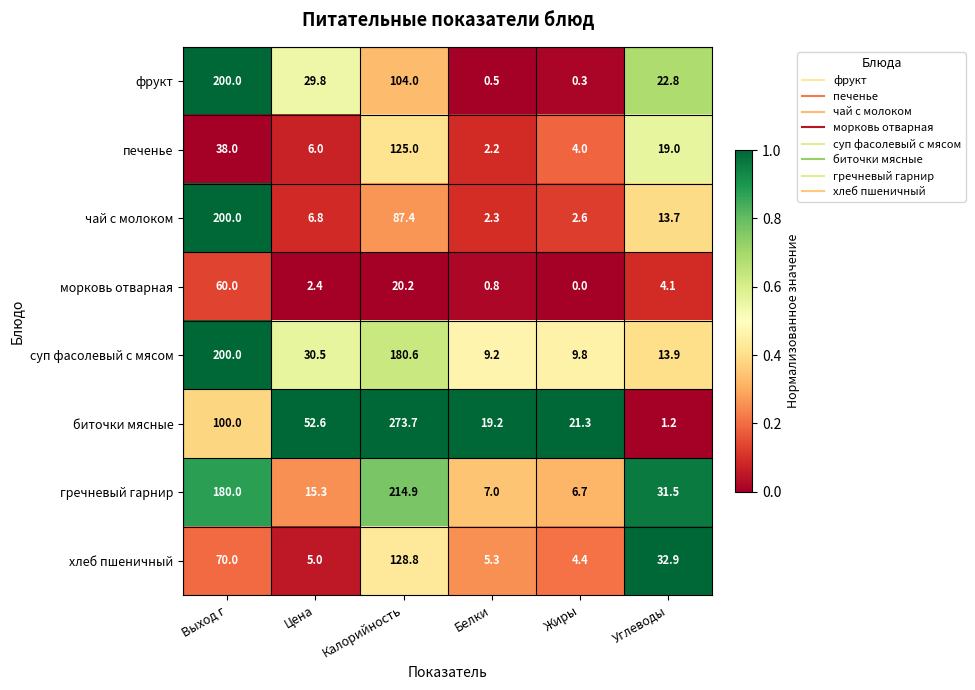

Which category has the lowest value across all series?

Жиры